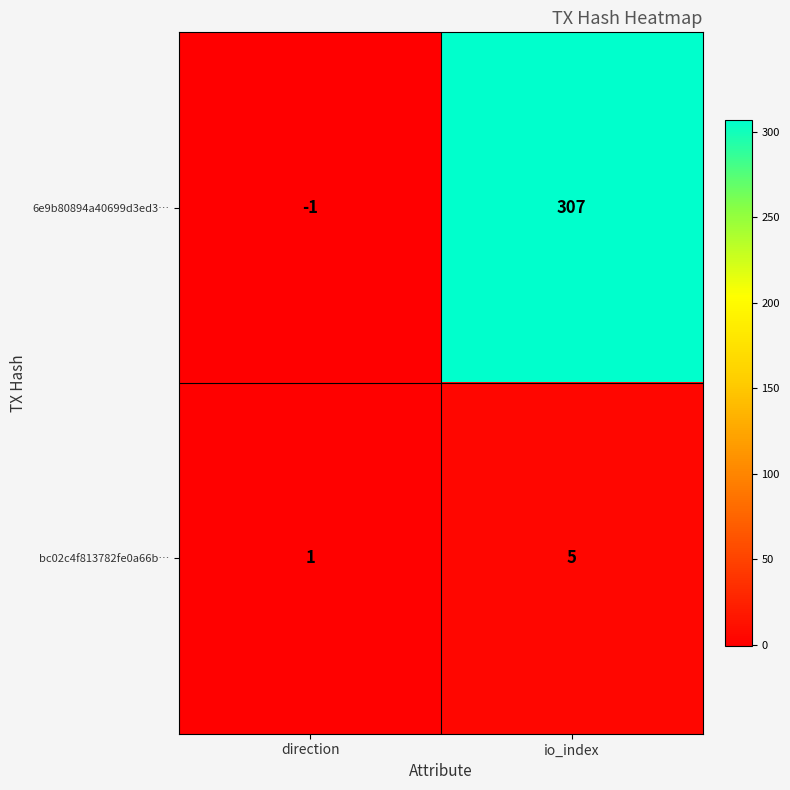

Rank the series at io_index from lowest to highest value.

bc02c4f813782fe0a66b…, 6e9b80894a40699d3ed3…